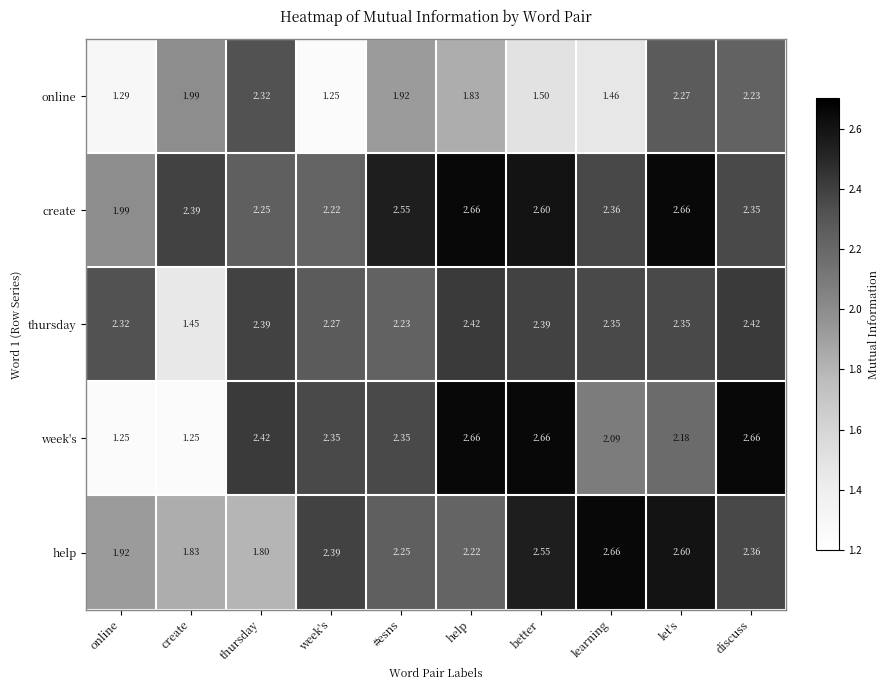

What is the total value across all series at #esns?

11.3